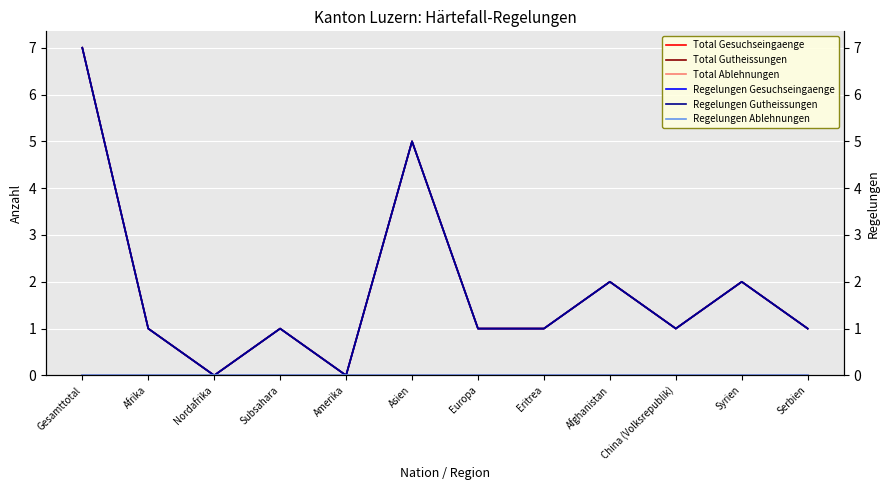

At how many categories does at least one series exceed 3?

2